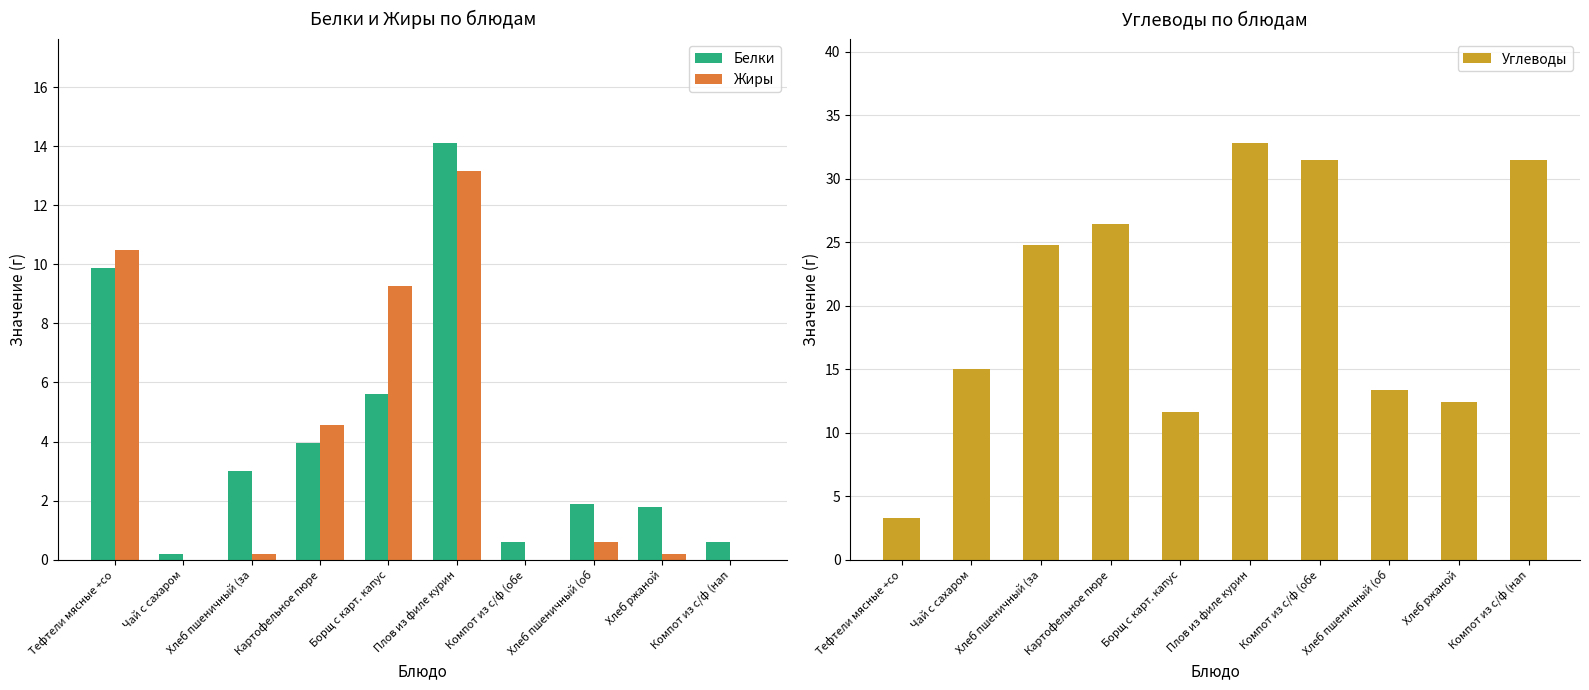

Rank the categories by Белки value from highest to lowest.

Плов из филе курин, Тефтели мясные +со, Борщ с карт. капус, Картофельное пюре, Хлеб пшеничный (за, Хлеб пшеничный (об, Хлеб ржаной, Компот из с/ф (обе, Компот из с/ф (нап, Чай с сахаром